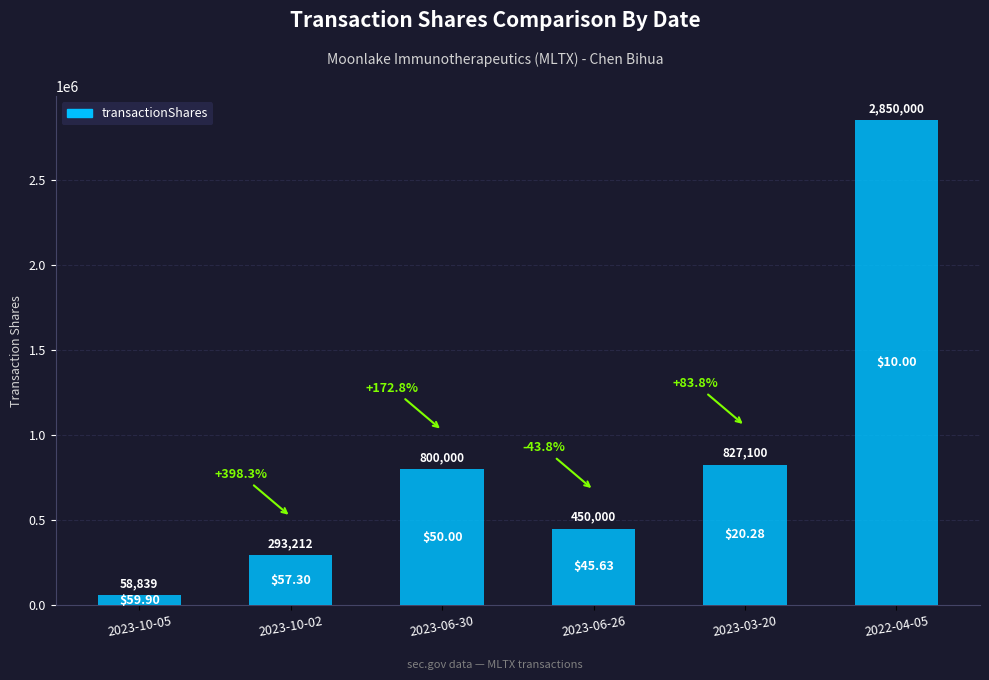

Are the bars horizontal?

No